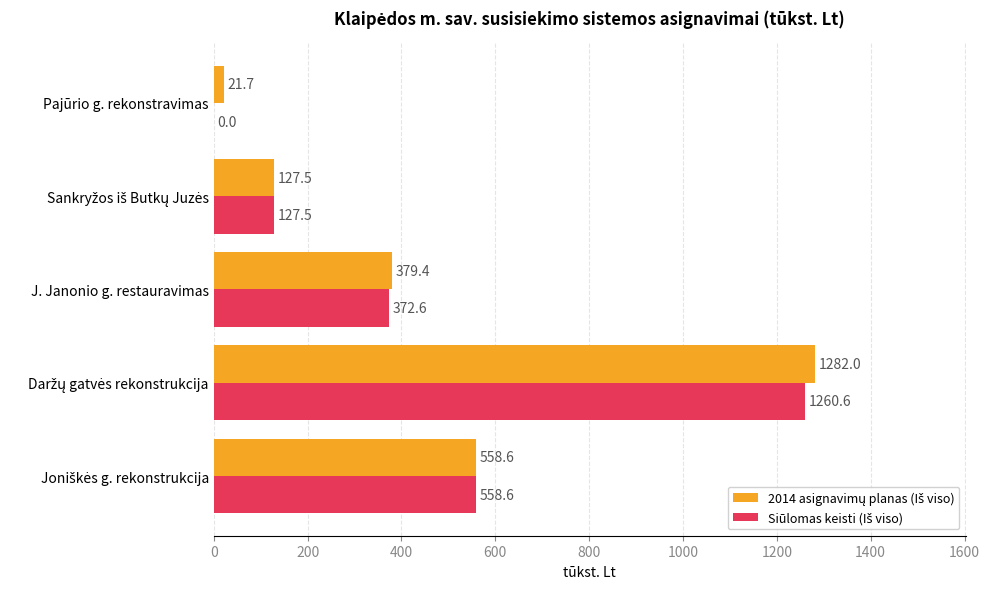

How many categories are shown in the chart?

5